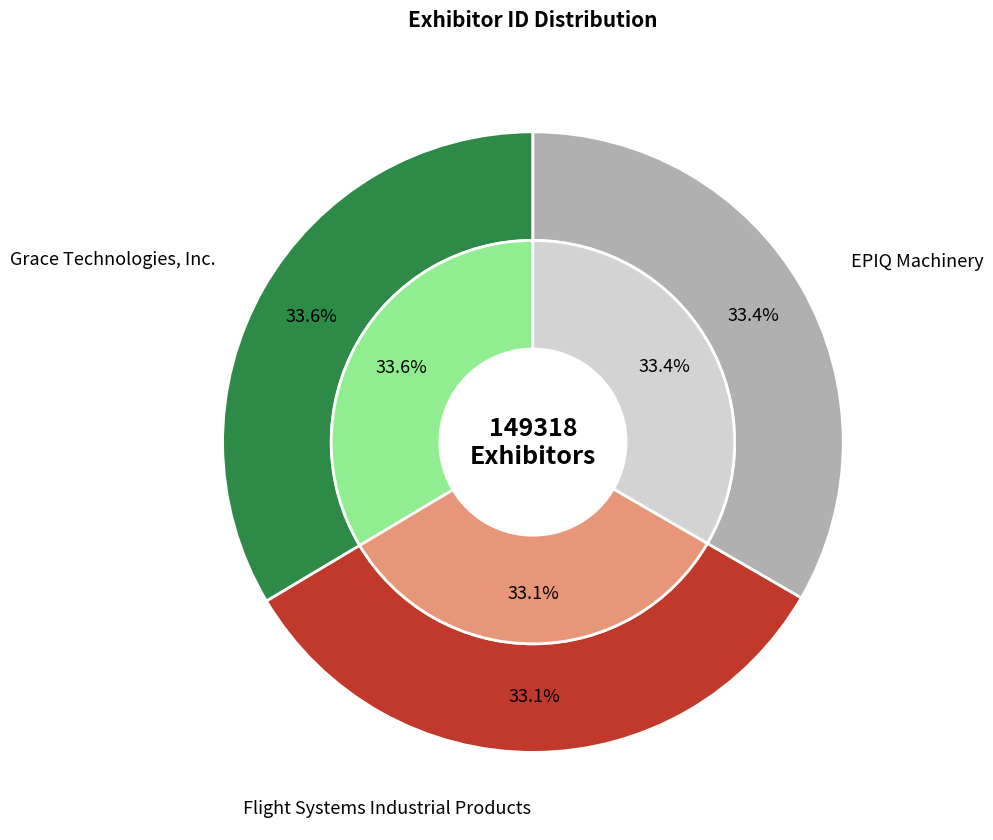

True or false: EPIQ Machinery accounts for 23% of the total.

False